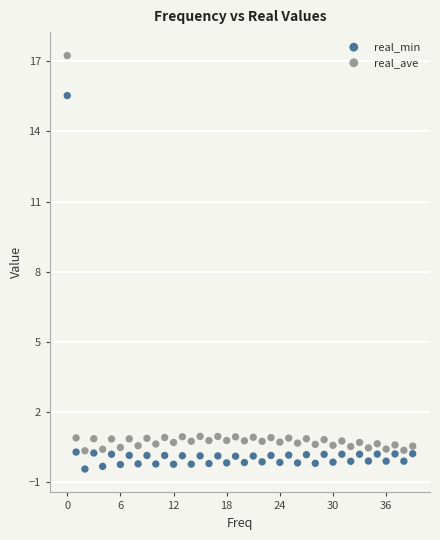

Which series contains the highest Y value?

real_ave